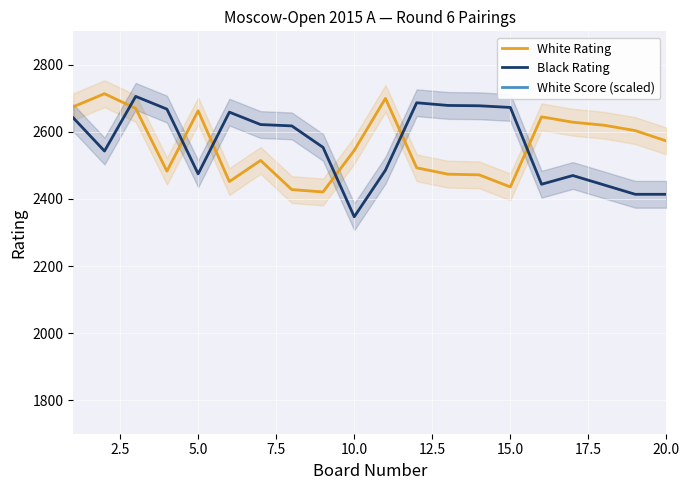

Reading left to right, transcribe all the data shown in this chart.

White Rating: 2675	2714	2670	2483	2663	2452	2515	2428	2421	2545	2700	2493	2474	2472	2436	2645	2629	2620	2604	2573
Black Rating: 2642	2543	2706	2668	2475	2659	2622	2618	2554	2347	2486	2687	2679	2678	2673	2444	2470	2442	2414	2414
White Score (scaled): 4550	4275	4275	4000	4000	4000	4000	4000	4000	4000	3725	3725	3725	3725	3725	3725	3725	3725	3725	3725